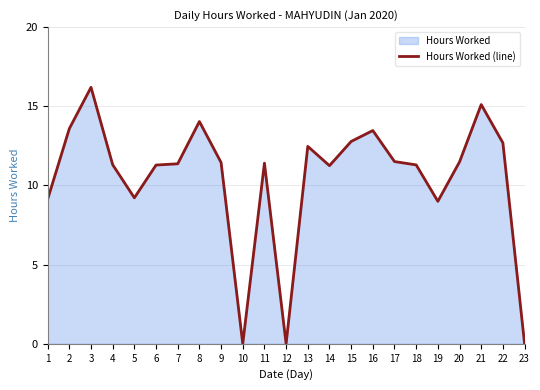

How many lines are shown in the chart?

1